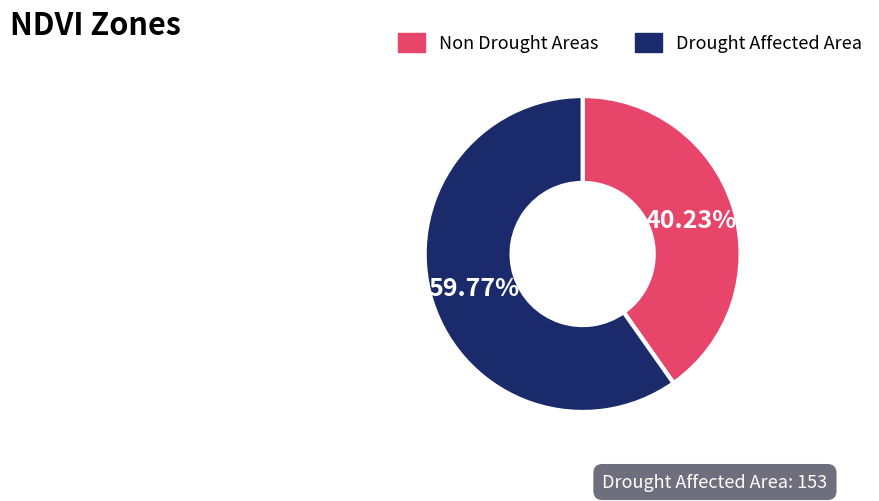

Do Drought Affected Area and Non Drought Areas together represent more than half of the pie?

Yes